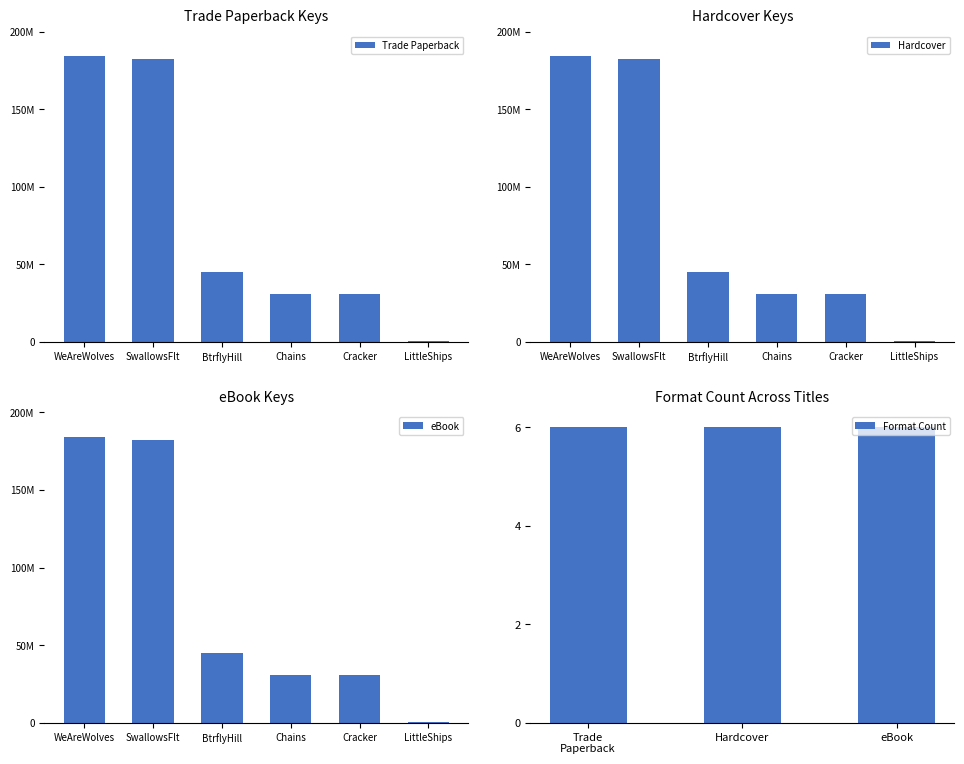

What is the maximum value shown in the chart?

184353757